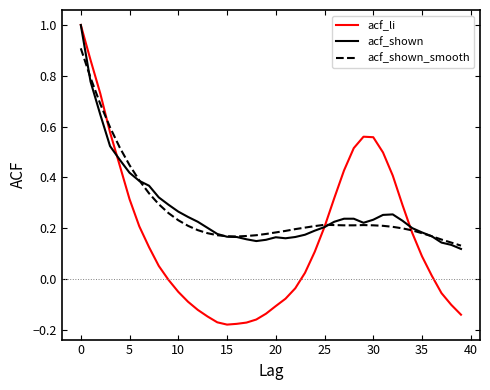

Which series has the largest range (max minus min)?

acf_li